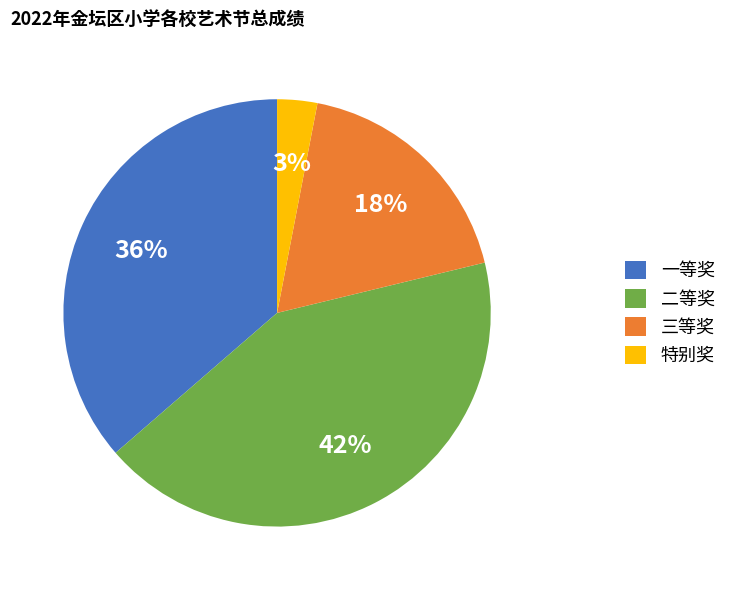

Is it true that 特别奖 is 10% of the pie?

False